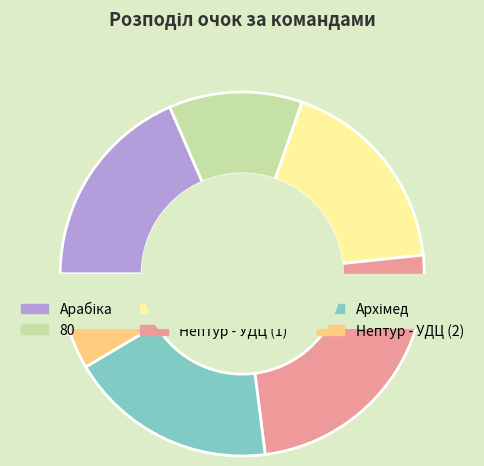

Is it true that Нептур - УДЦ (2) is 9% of the pie?

True